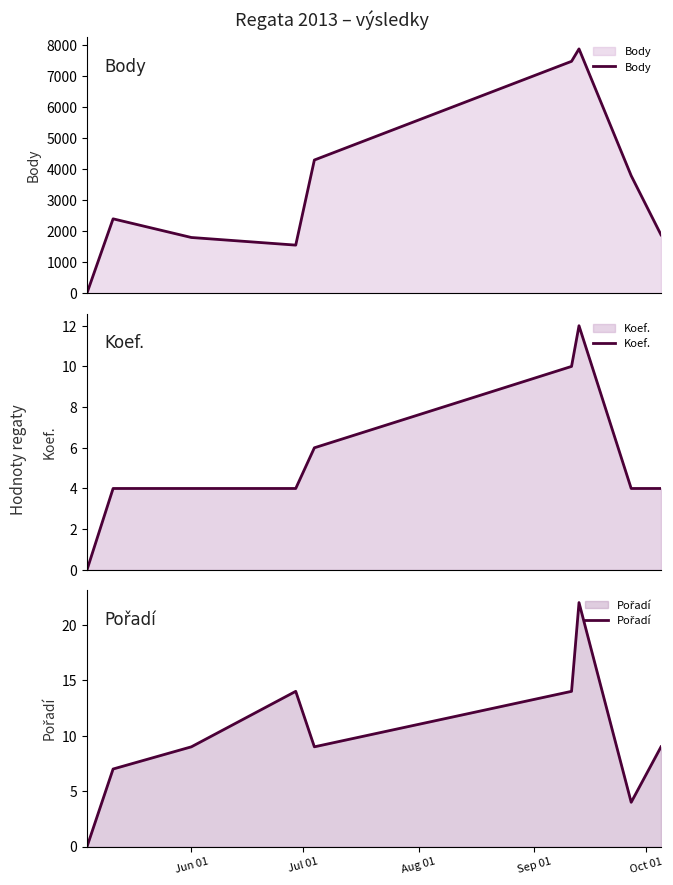

What is the highest value of the Koef. series?

12